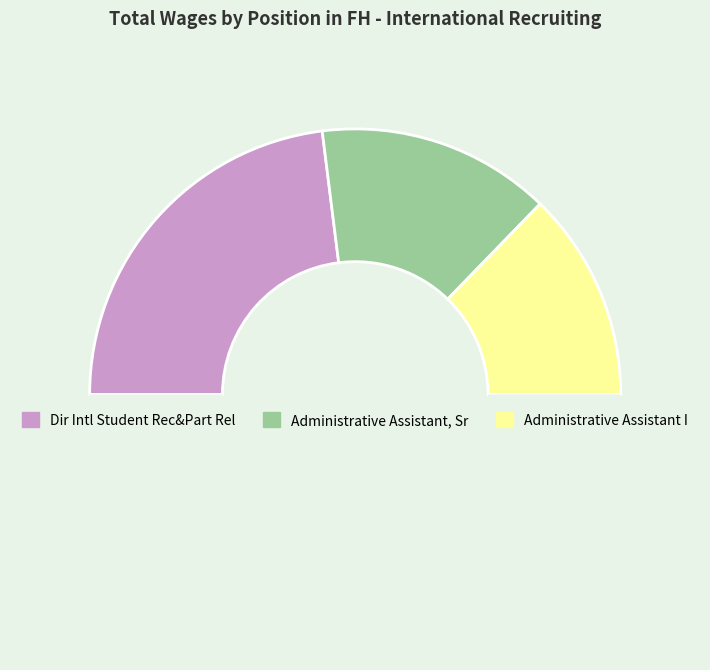

Is there any slice that represents more than half of the pie?

No